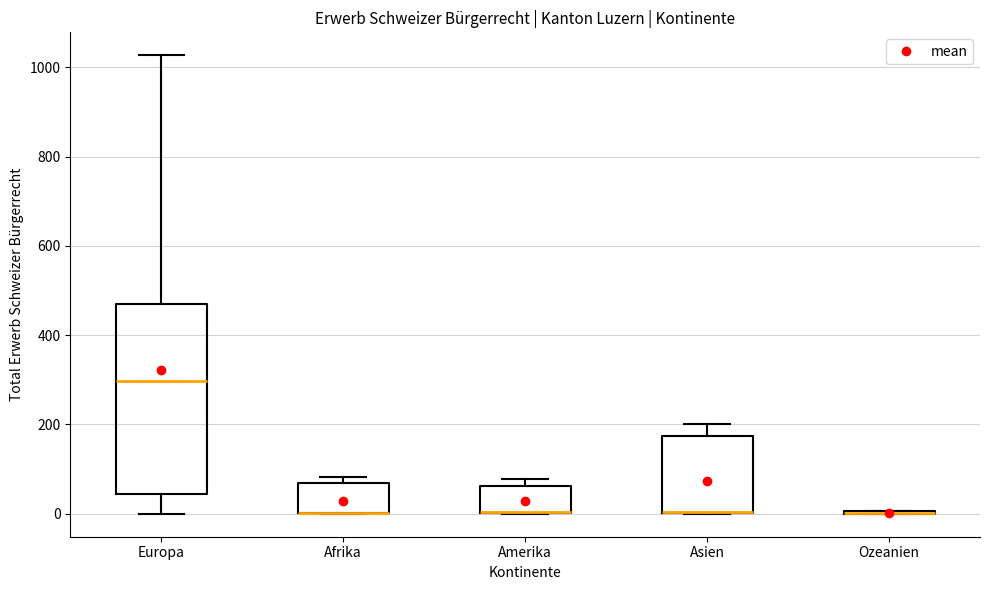

Which box is the tallest, from its lower edge to its upper edge?

Europa